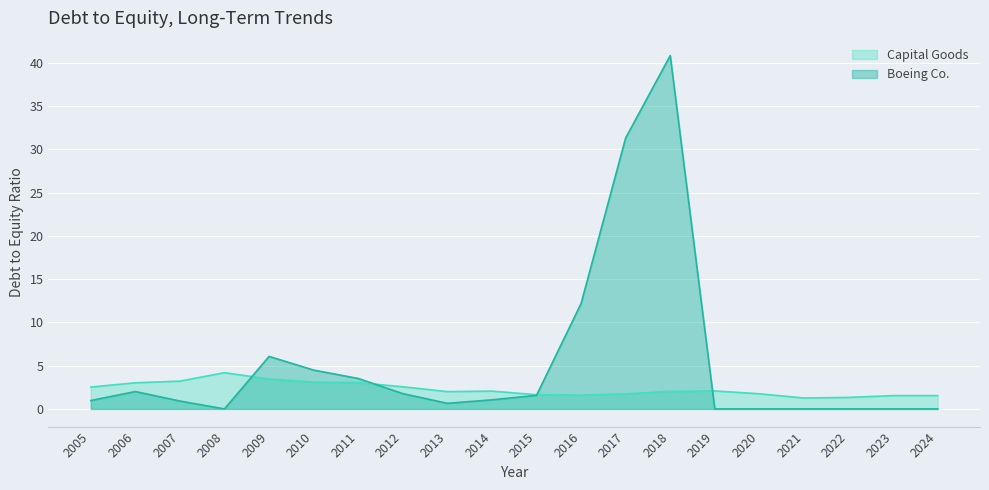

Rank the categories by Boeing Co. value from lowest to highest.

2008, 2019, 2020, 2021, 2022, 2023, 2024, 2013, 2007, 2005, 2014, 2015, 2012, 2006, 2011, 2010, 2009, 2016, 2017, 2018